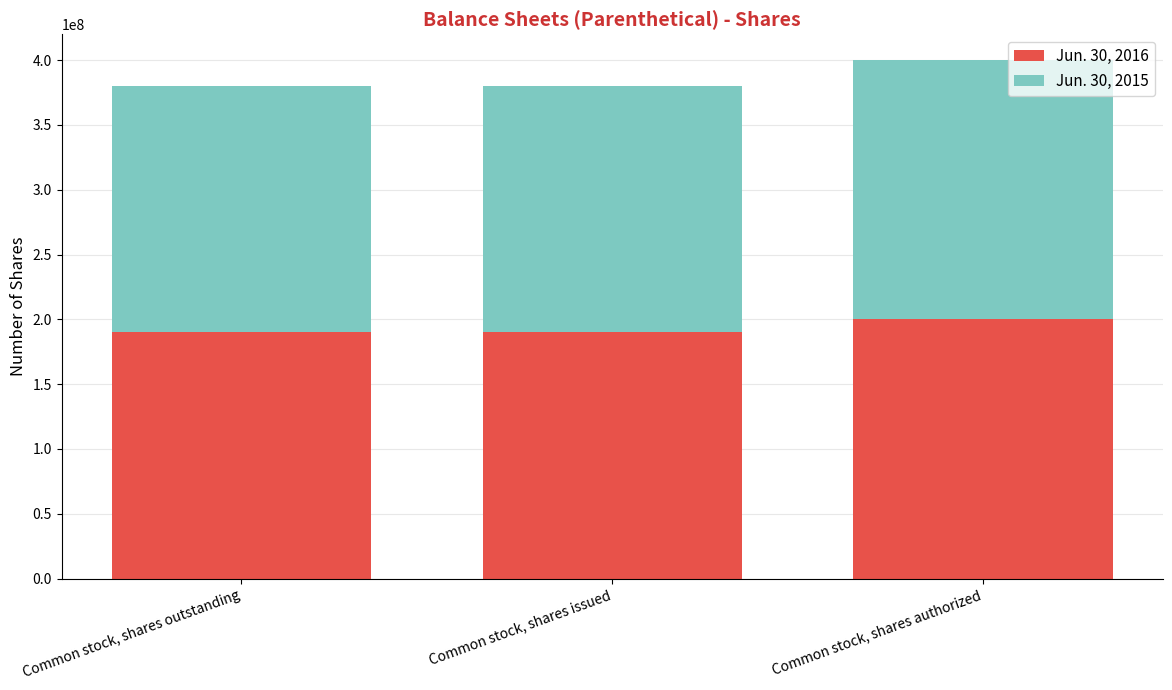

How many Jun. 30, 2016 values are between 190100000 and 200000000?

3